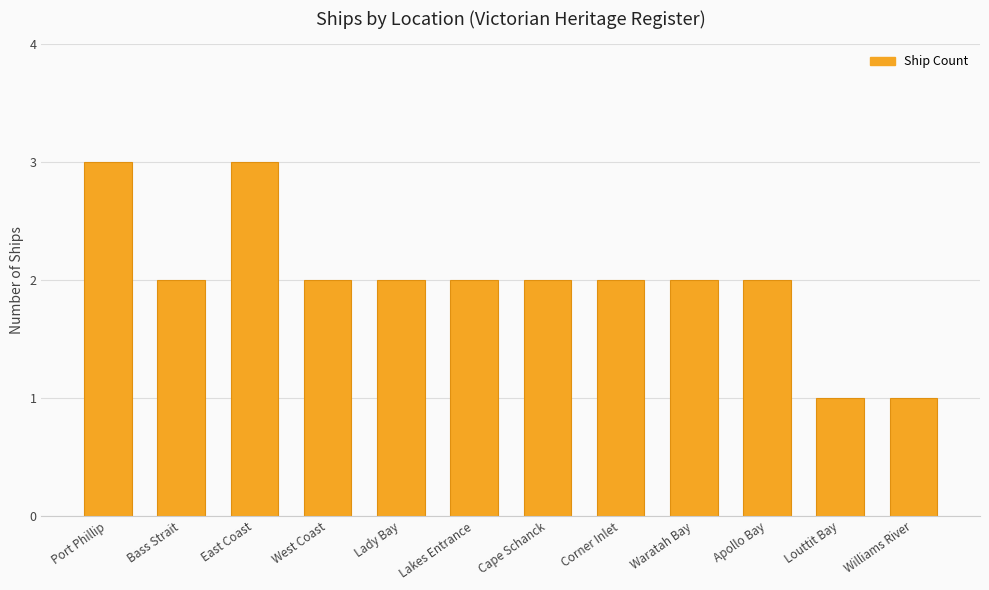

What is the sum of all values?

24